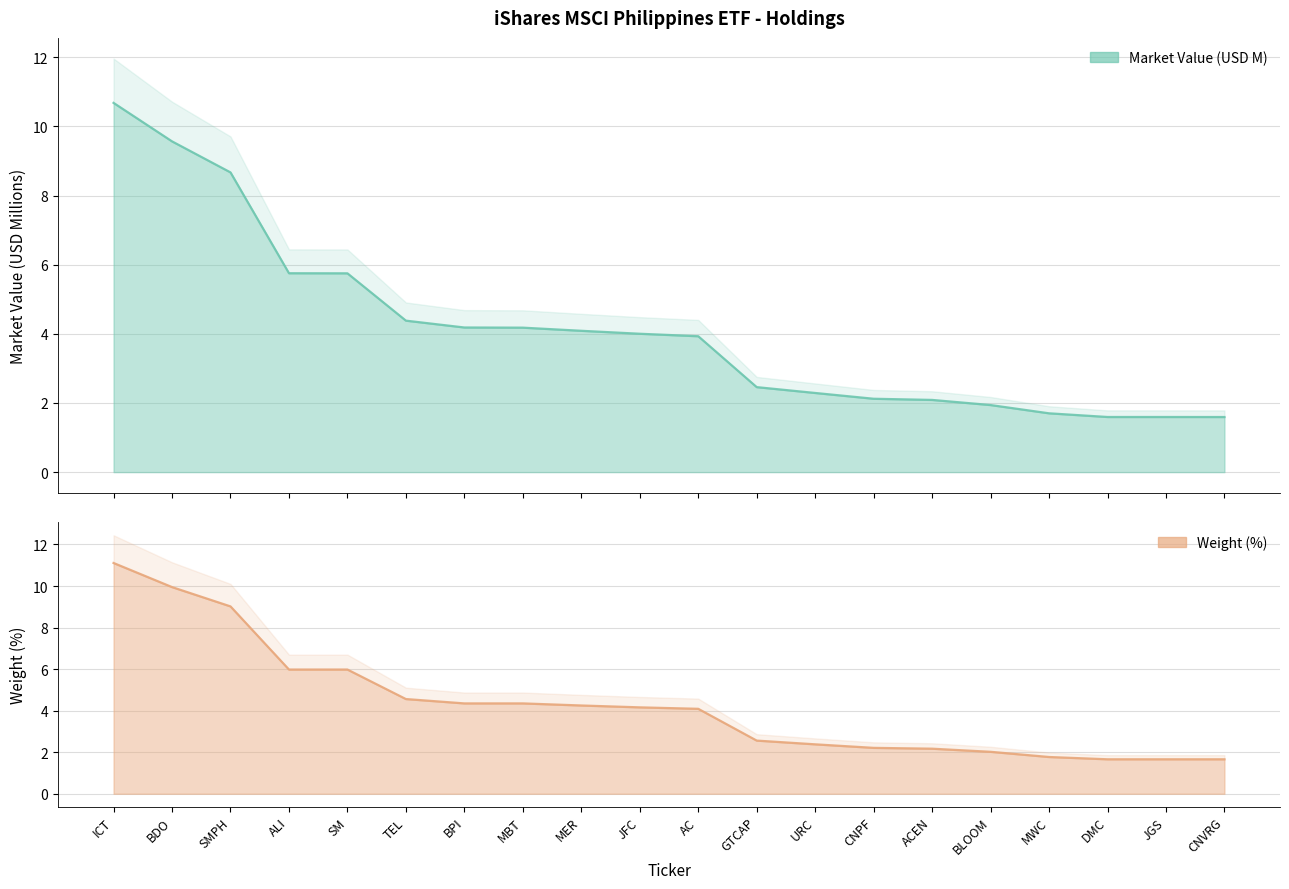

What is the average value of the Market Value (USD) series?

4.1